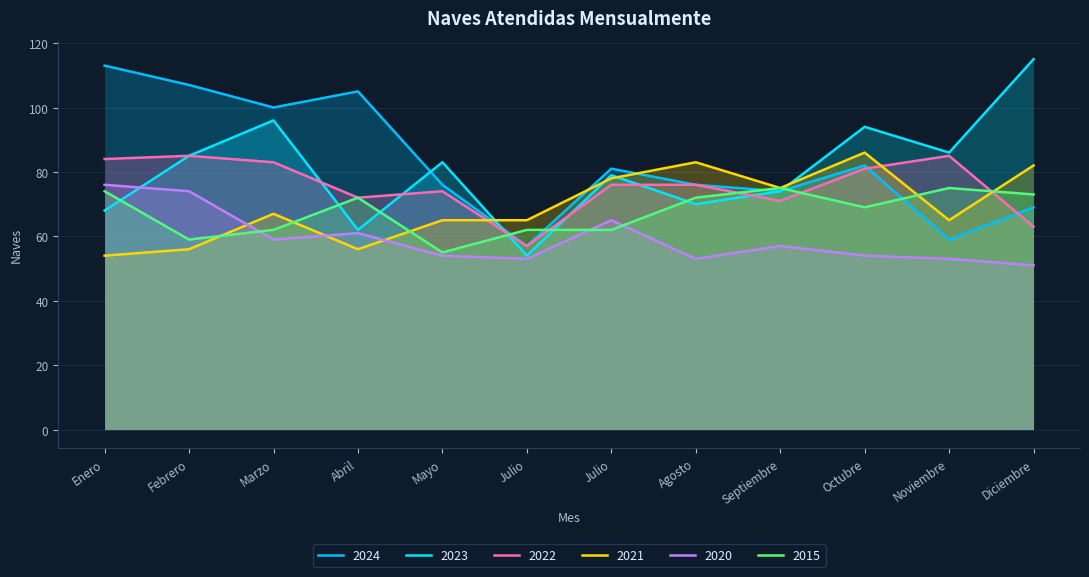

True or false: 2024 and 2020 cross at least once.

False